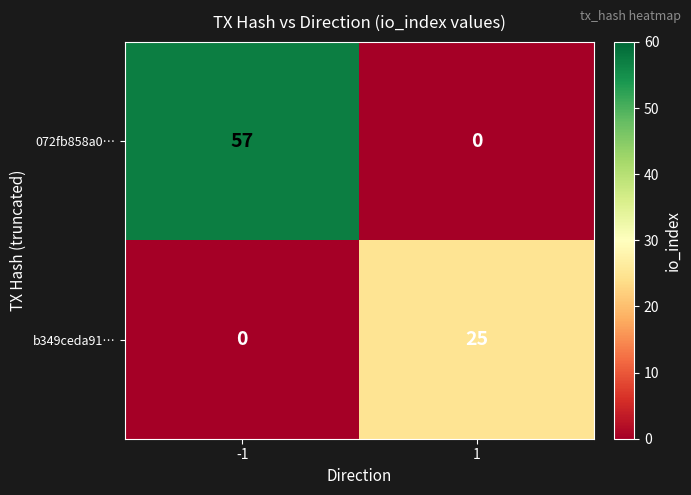

What is the sum of all 072fb858a0… values?

57